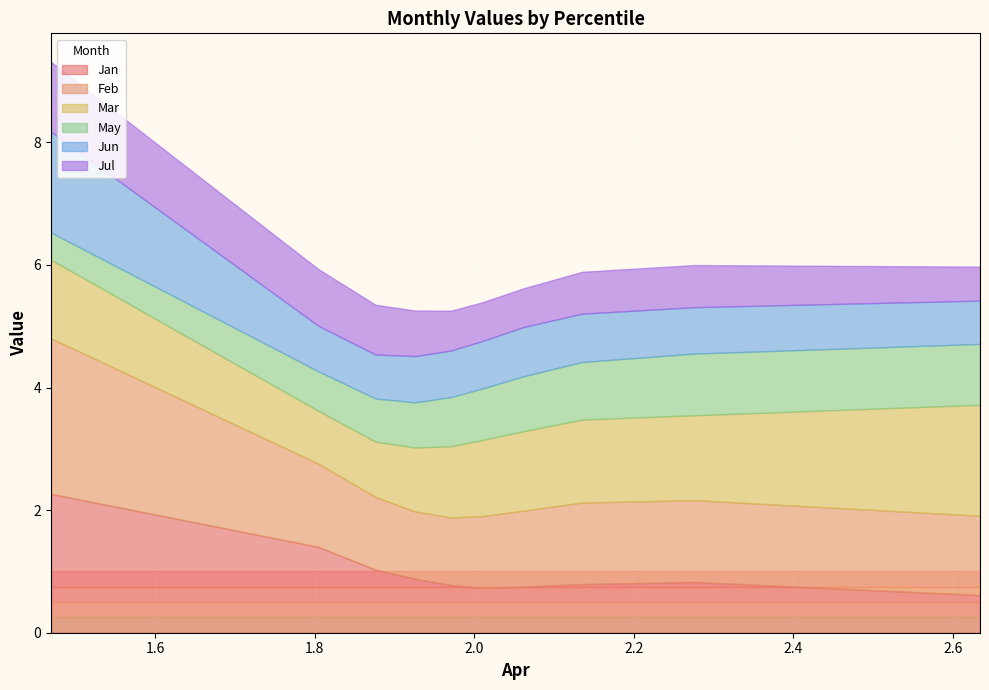

The May series shows 0.3 at pct35. True or false?

False